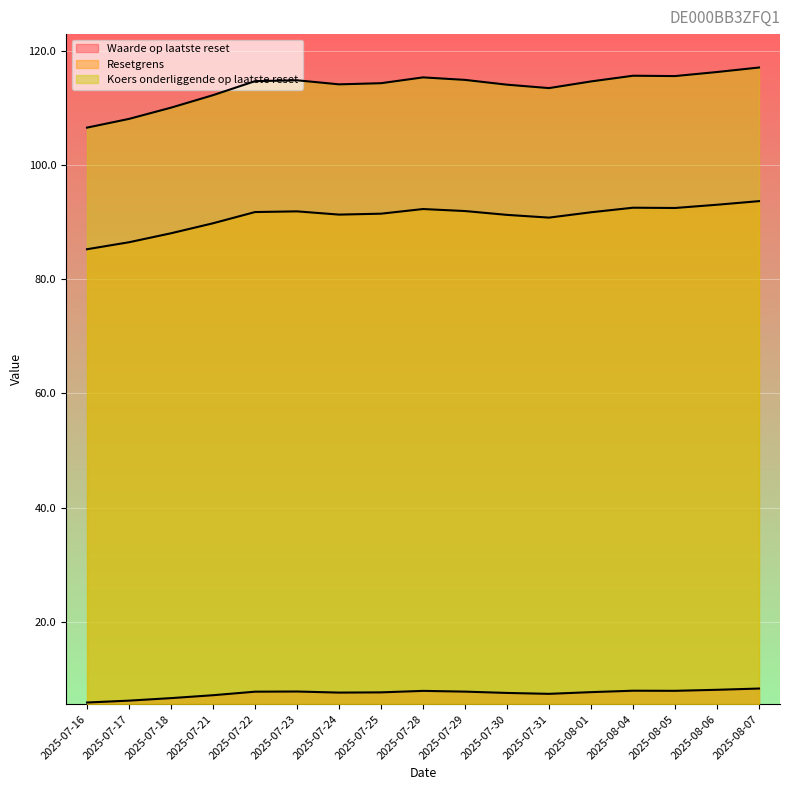

True or false: Resetgrens and Koers onderliggende op laatste reset cross at least once.

False